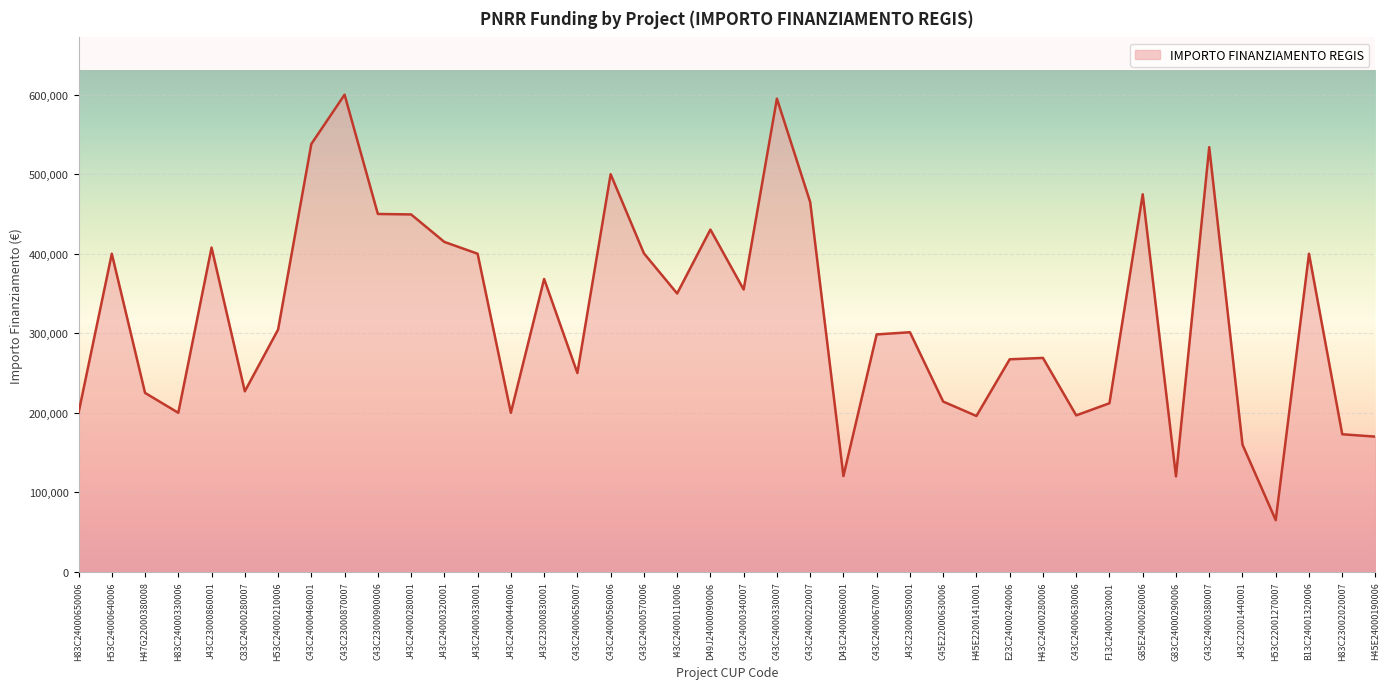

True or false: there are more than 0 points higher than both neighbors.

True